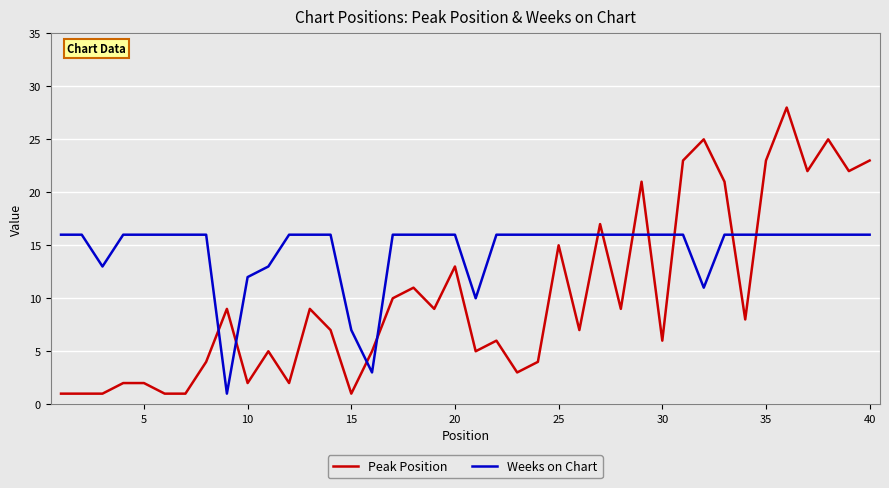

What is the difference between the maximum and minimum values in the Weeks on Chart series?

15